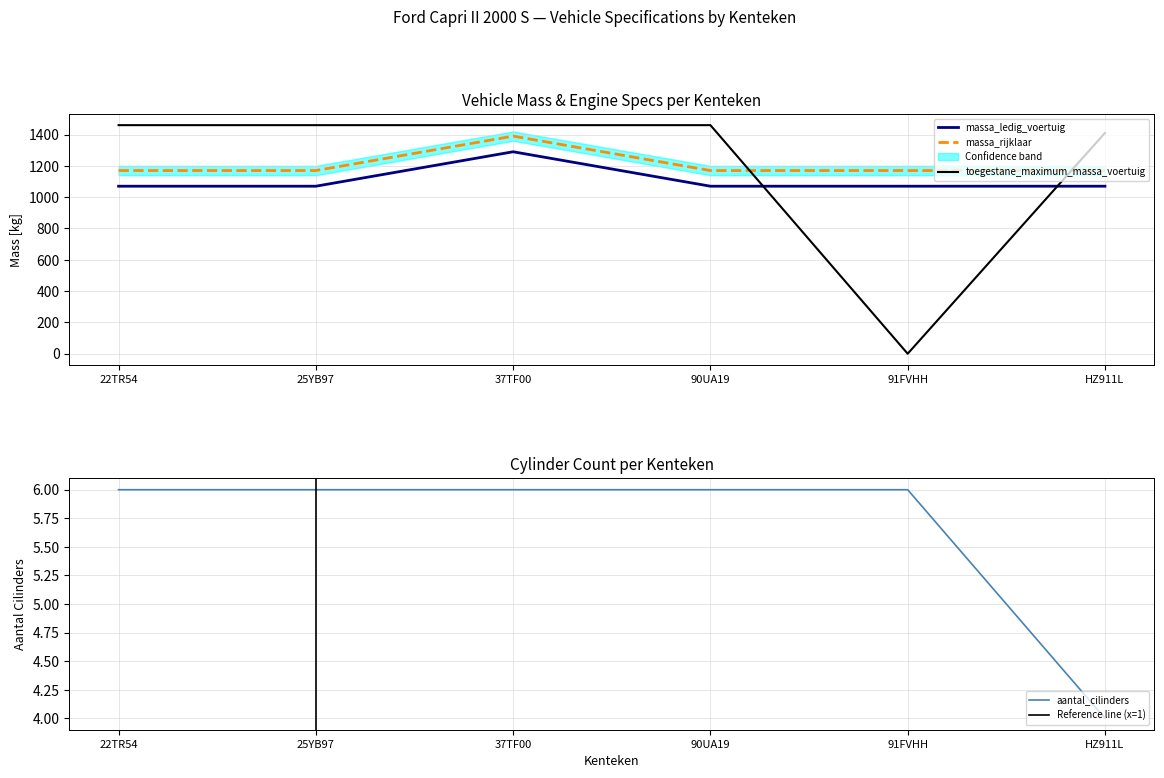

How many times do massa_rijklaar and toegestane_maximum_massa_voertuig cross each other?

2